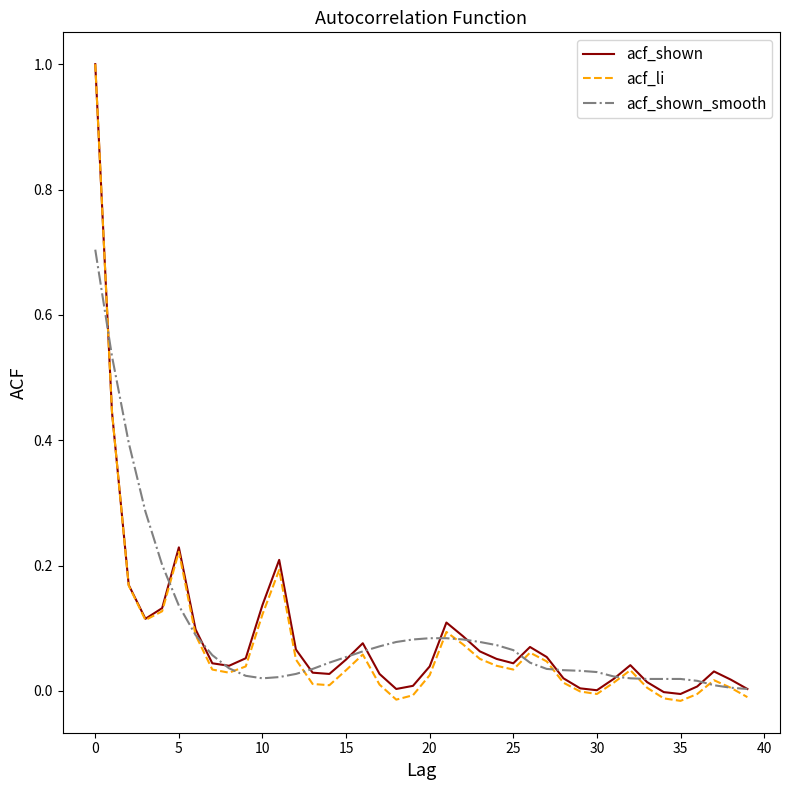

How many lines are shown in the chart?

3